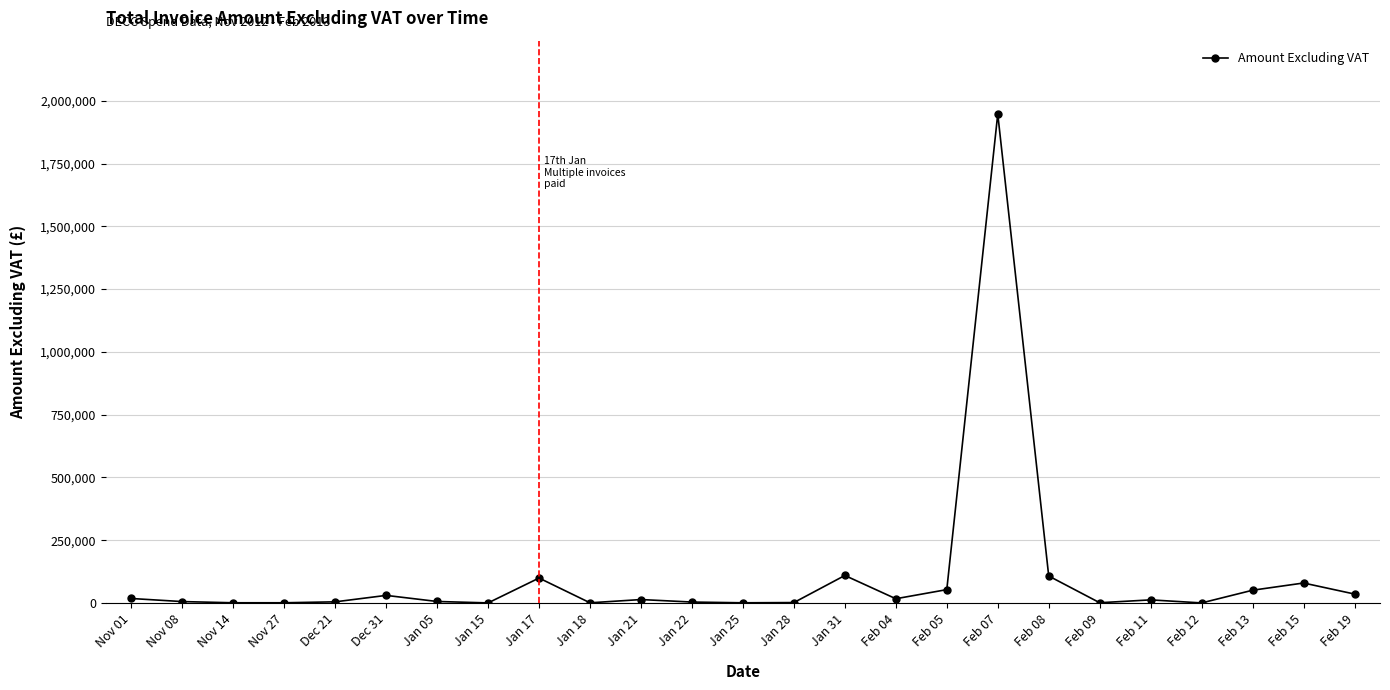

What is the sum of the values at Feb 07 and Feb 13?

1998258.0